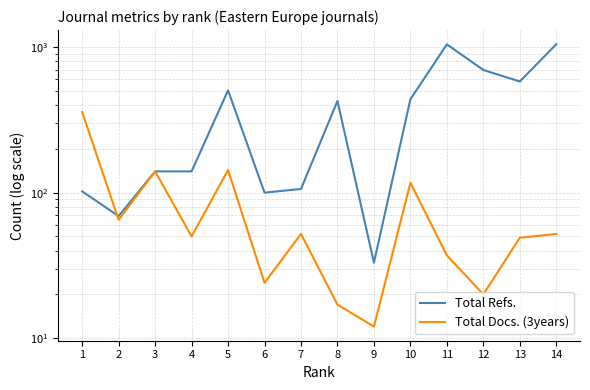

What is the sum of the Total Docs. (3years) values at 5 and 11?

180